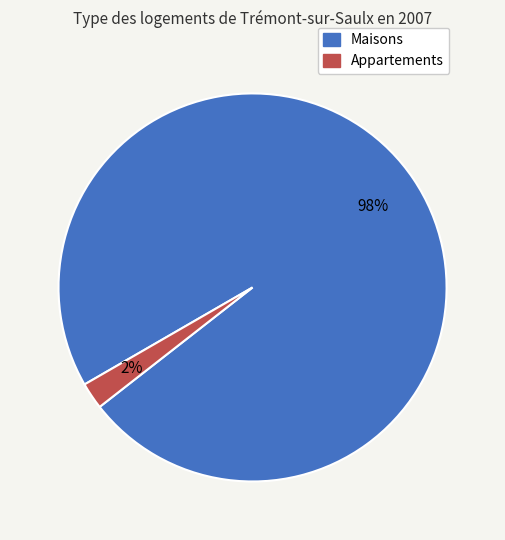

To the nearest percent, what is the average slice percentage?

50%